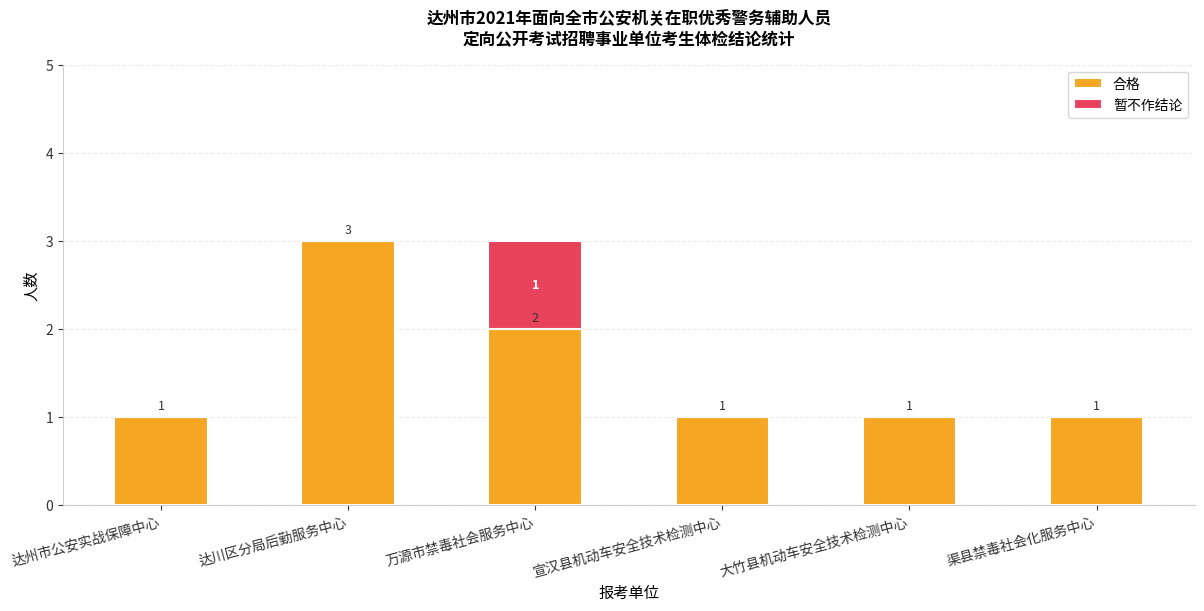

How many 合格 values are between 1 and 2?

5